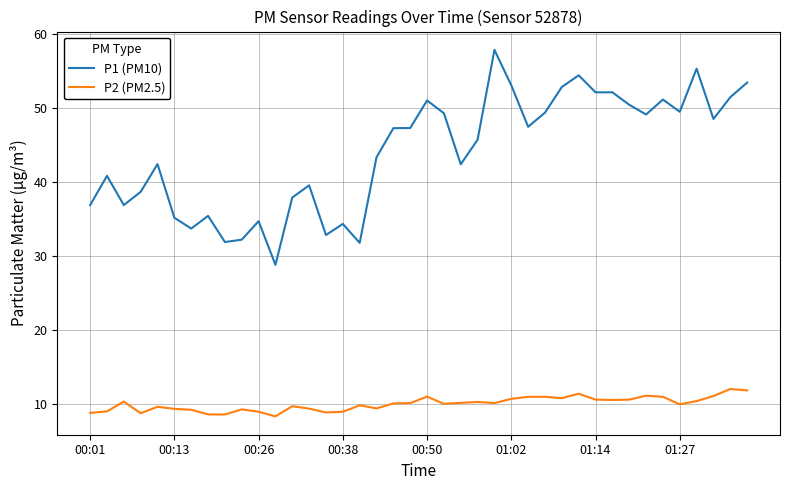

Rank the series by their maximum value, from lowest to highest.

P2 (PM2.5), P1 (PM10)